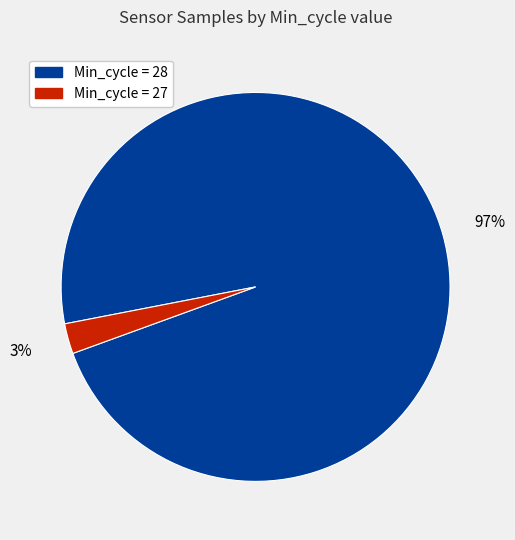

The Min_cycle = 28 slice represents 97% of the pie. True or false?

True